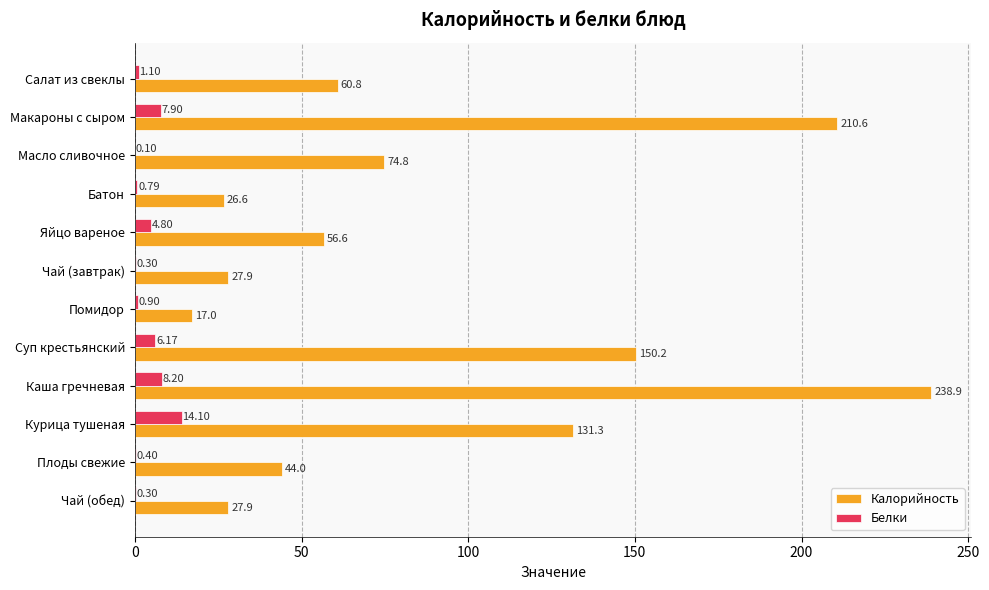

Which category has the highest value across all series?

Каша гречневая